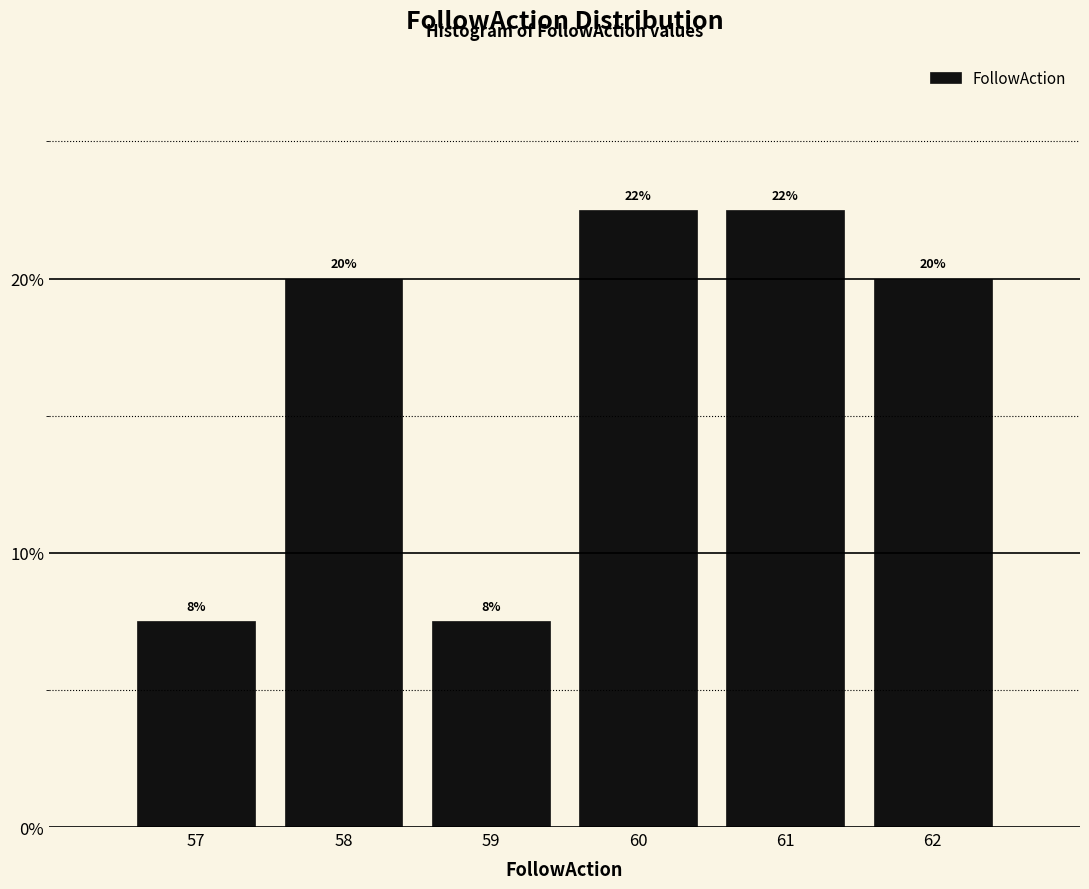

How many bars are there in total?

6